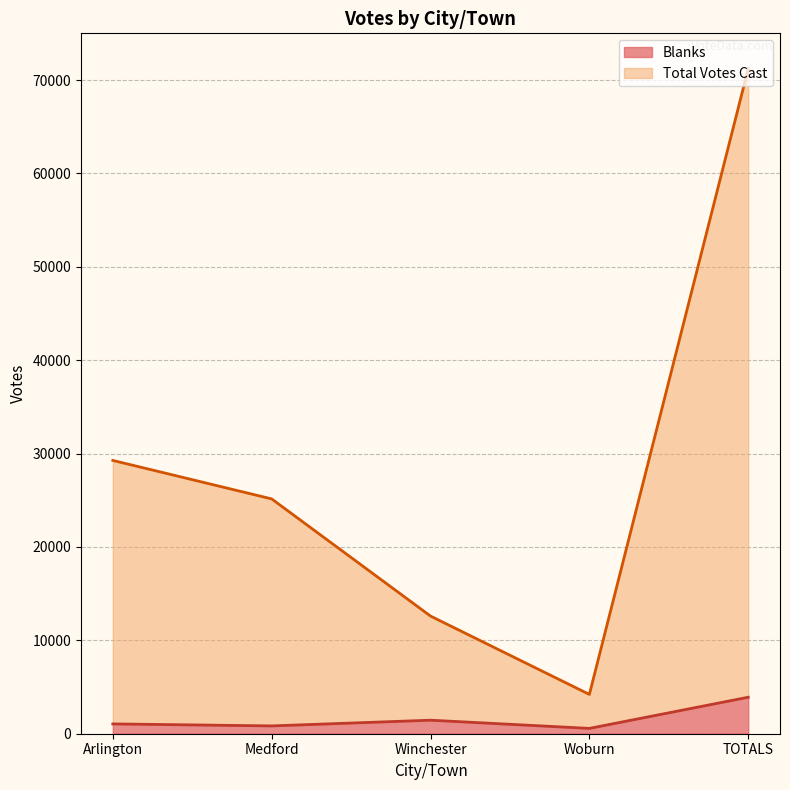

Read the Blanks value at Medford, to the nearest 100.

800